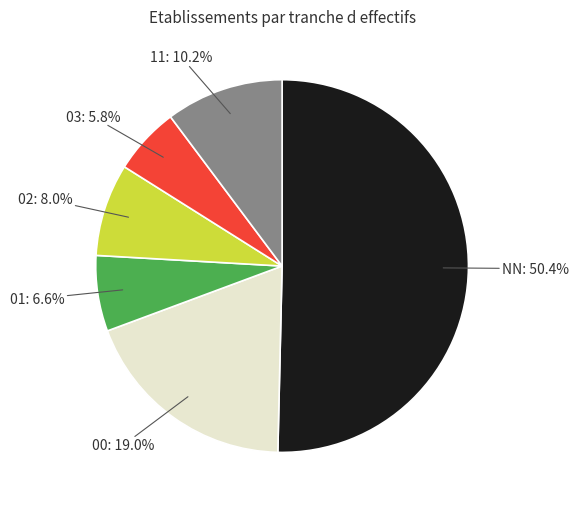

True or false: 02 accounts for 14% of the total.

False